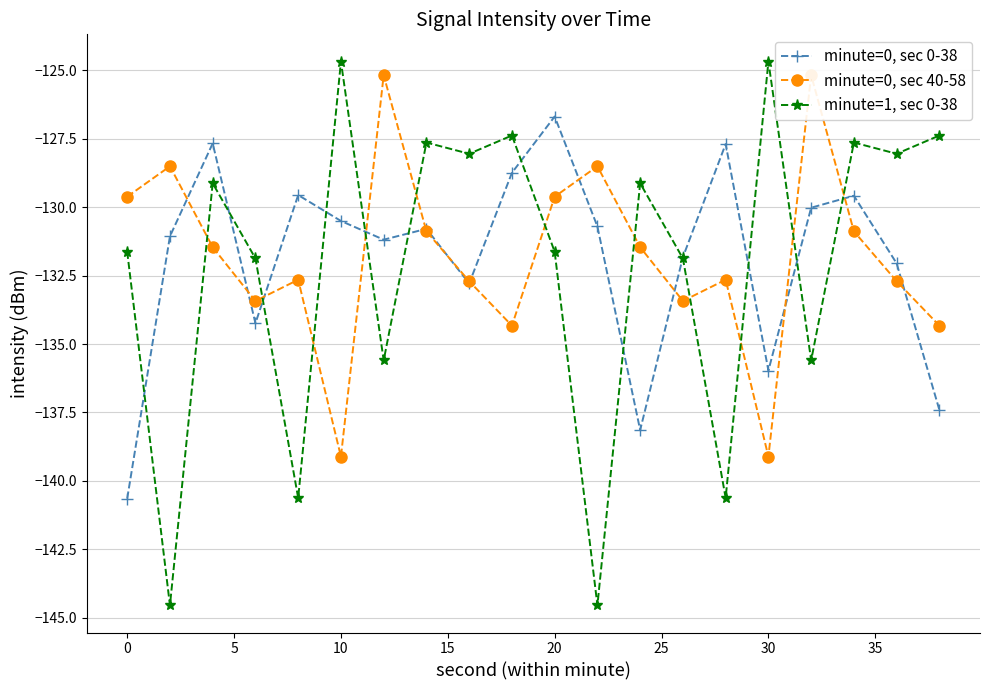

In minute=1, sec 0-38, how many points are higher than both neighbors (excluding endpoints)?

7